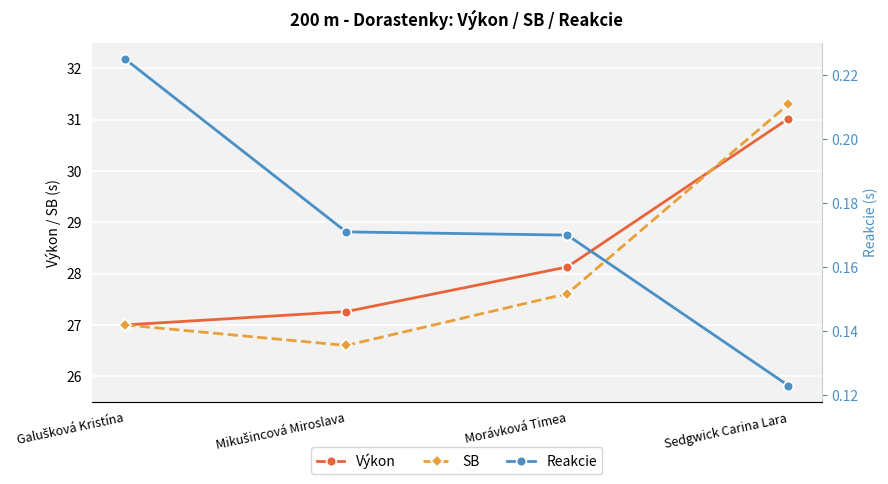

At Mikušincová Miroslava, list the series in order from smallest to largest.

Reakcie, SB, Výkon